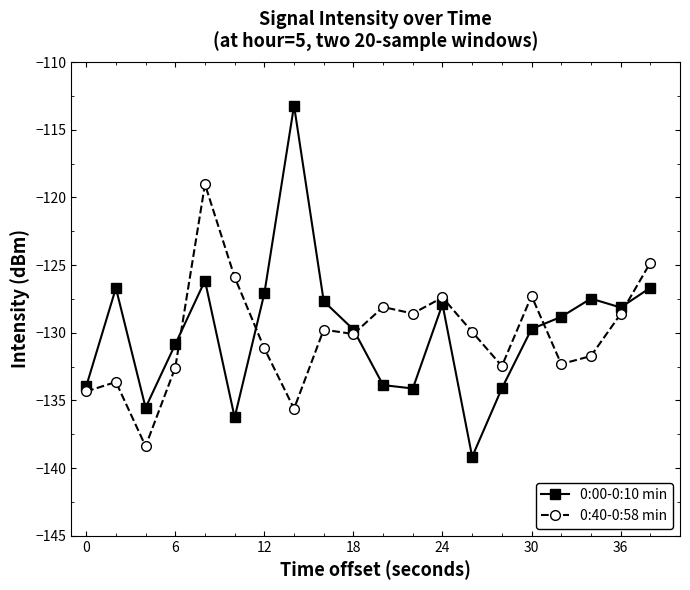

True or false: 0:40-0:58 min has more than 2 interior local peaks.

True